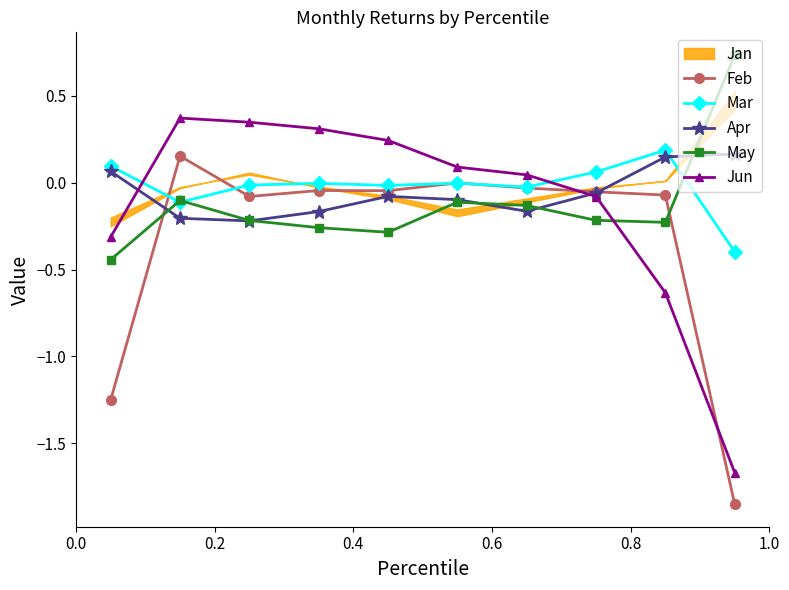

How many data points does each series have?

10